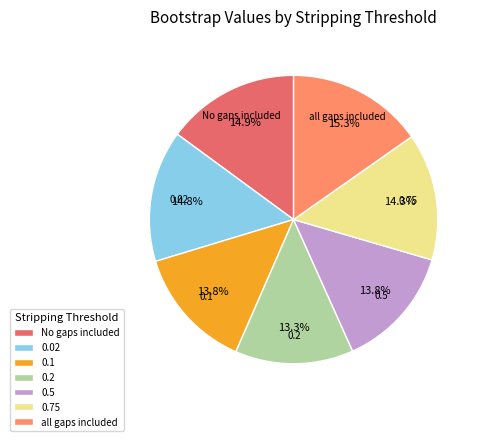

Is the sum of 0.02 and 0.75 greater than half?

No